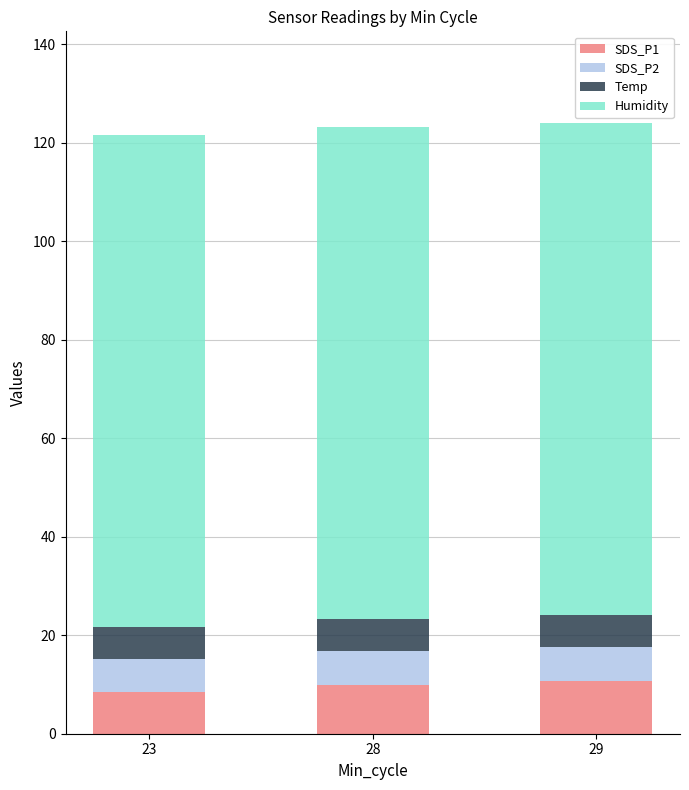

What is the sum of all SDS_P1 values?

29.2